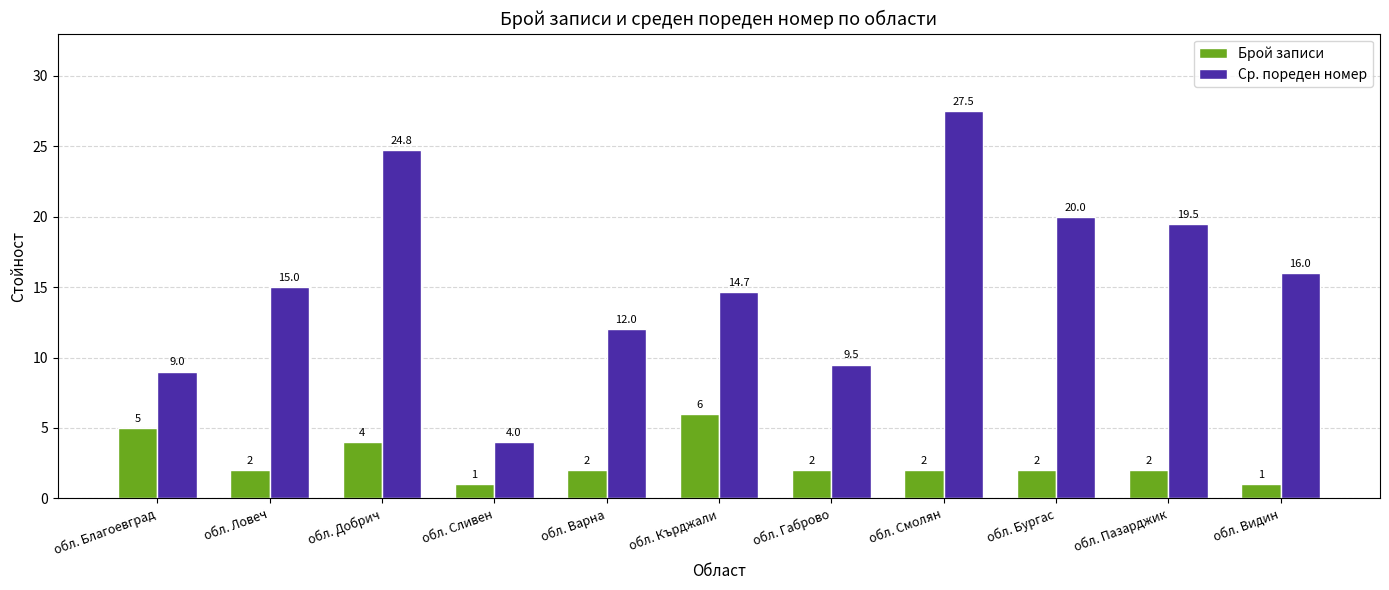

What is the difference between the Ср. пореден номер values at обл. Бургас and обл. Видин?

4.0